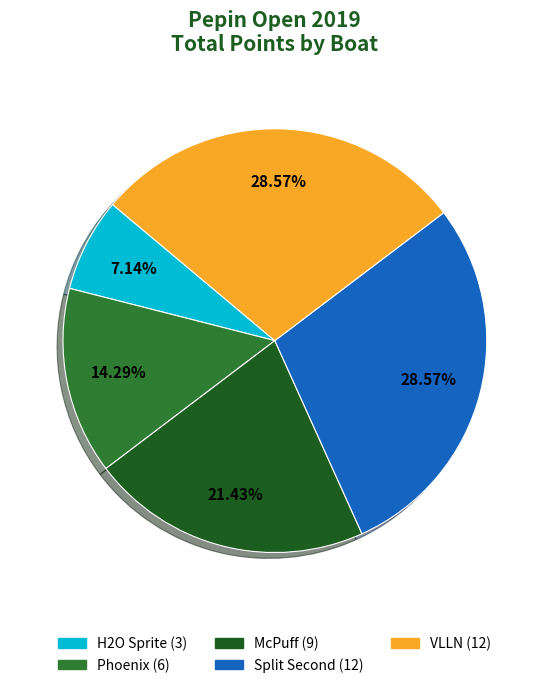

Does McPuff represent more than half of the total?

No